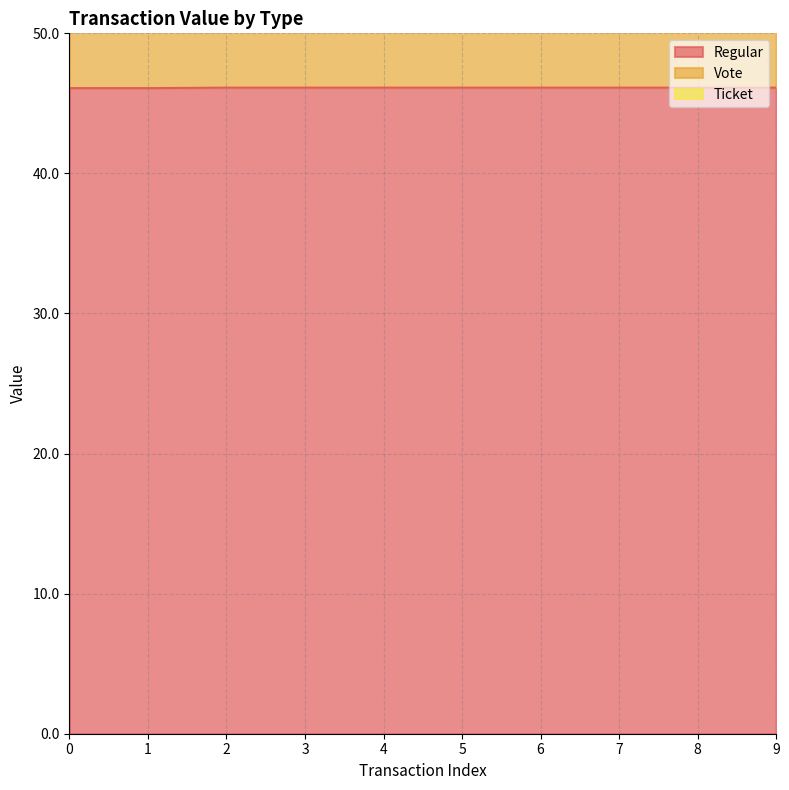

Which series changed the most between 3 and 5?

Ticket